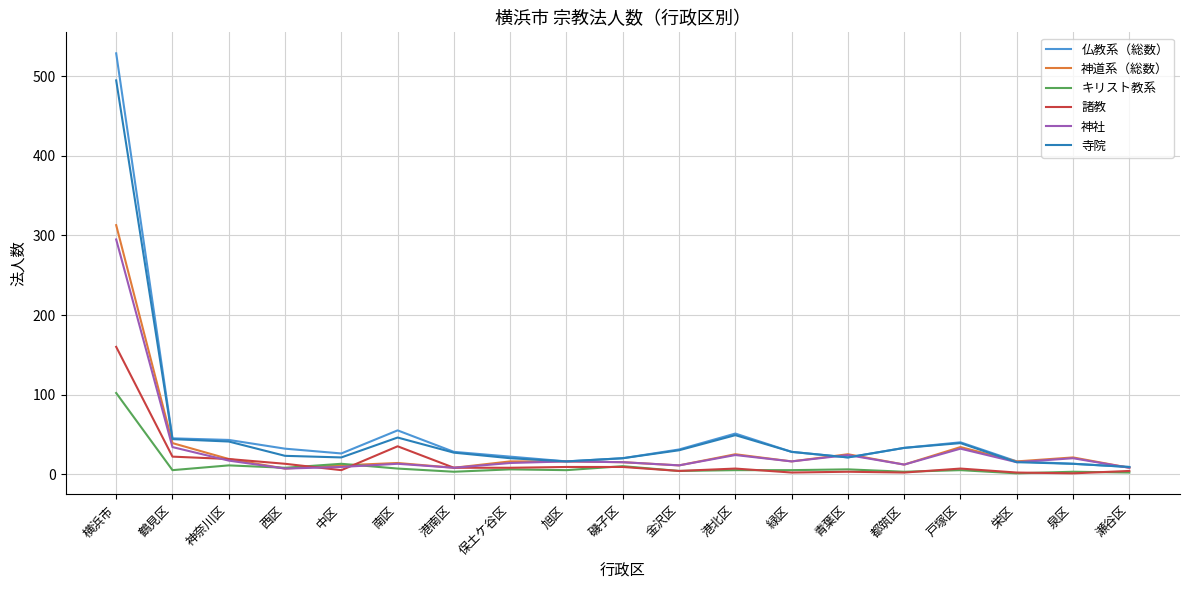

True or false: 仏教系（総数） has a value of 84 at 南区.

False